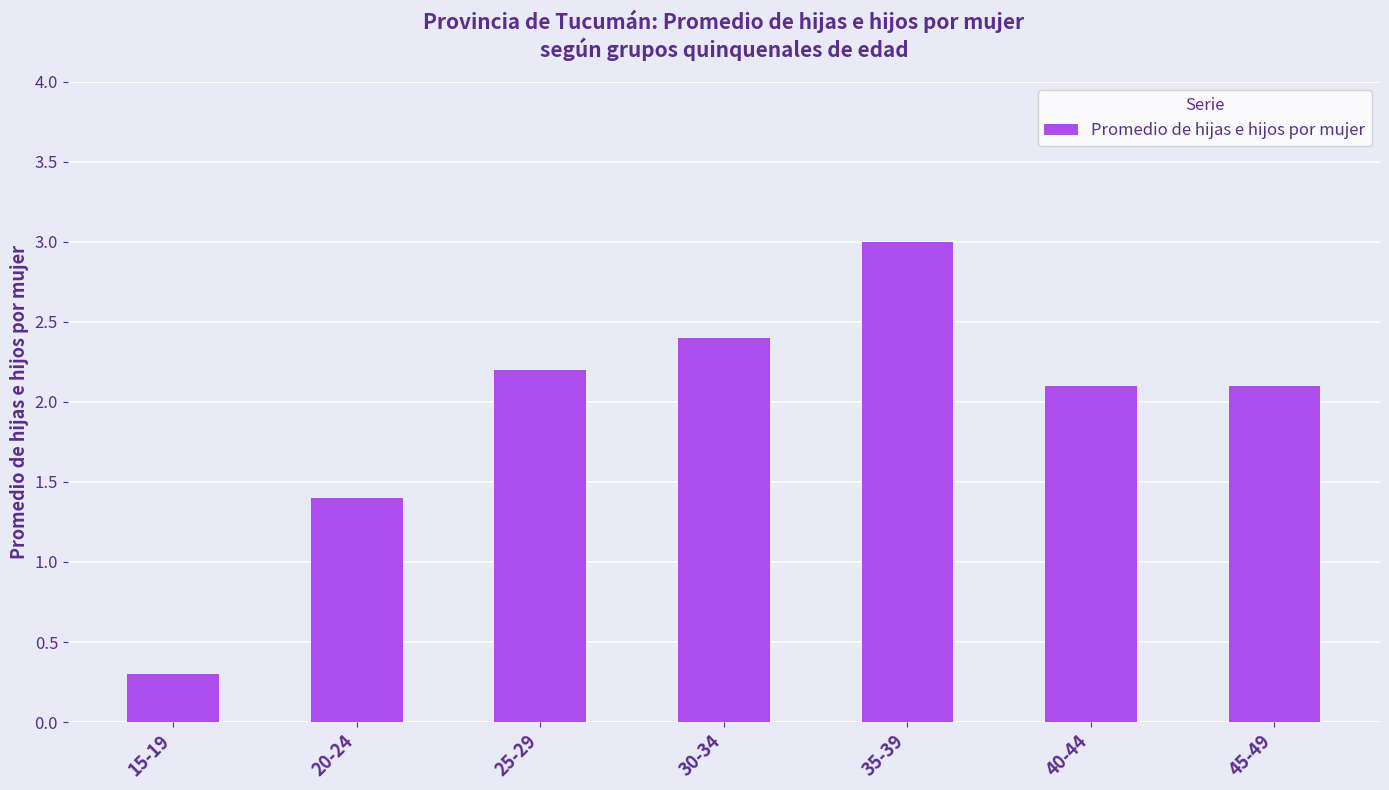

What is the approximate value at 45-49?

2.1